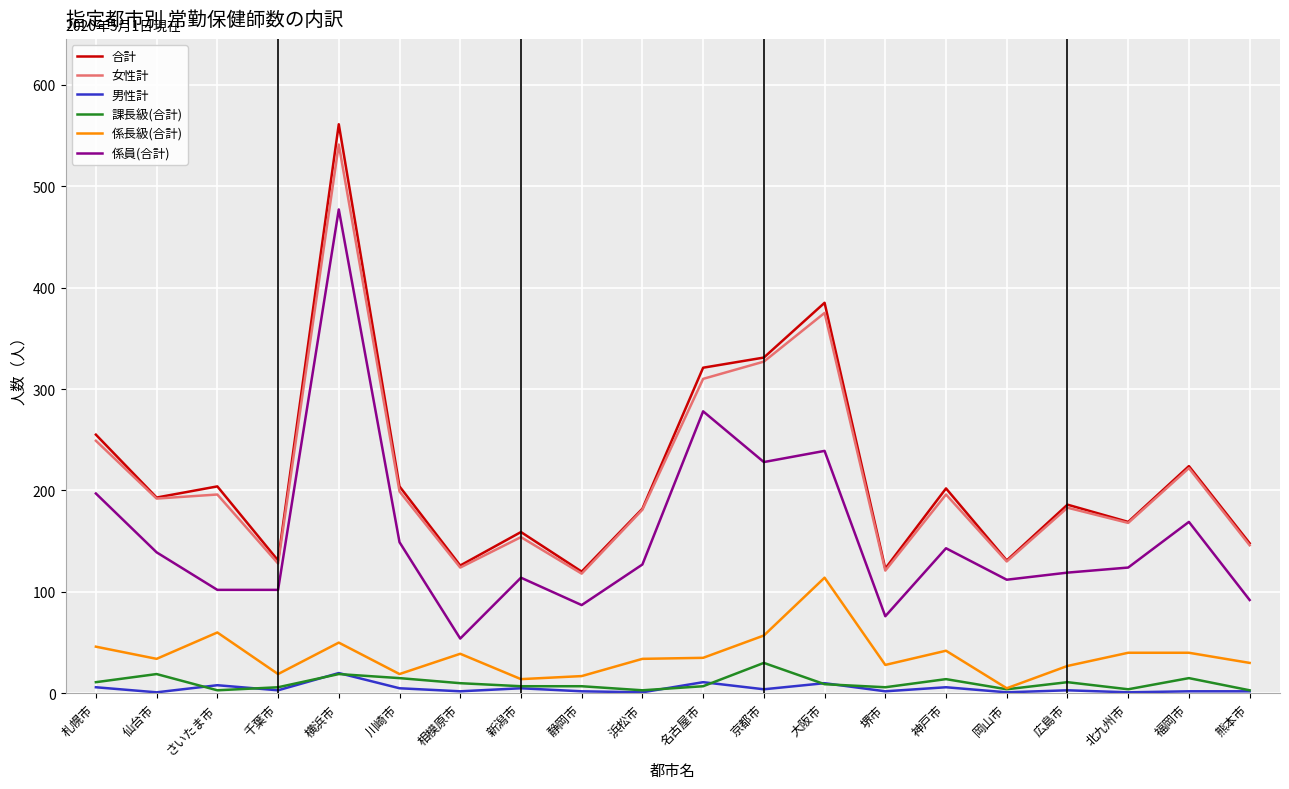

True or false: 係員(合計) and 合計 intersect in this chart.

False